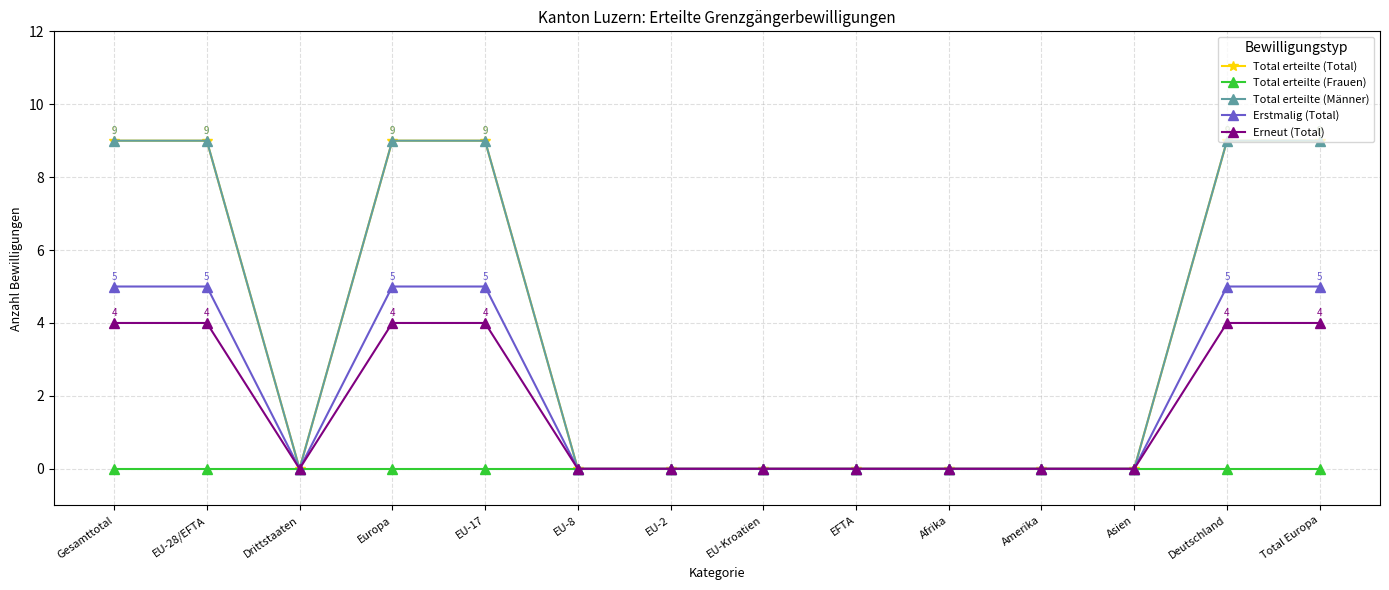

Reading left to right, transcribe all the data shown in this chart.

Total erteilte (Total): 9	9	0	9	9	0	0	0	0	0	0	0	9	9
Total erteilte (Frauen): 0	0	0	0	0	0	0	0	0	0	0	0	0	0
Total erteilte (Männer): 9	9	0	9	9	0	0	0	0	0	0	0	9	9
Erstmalig (Total): 5	5	0	5	5	0	0	0	0	0	0	0	5	5
Erneut (Total): 4	4	0	4	4	0	0	0	0	0	0	0	4	4